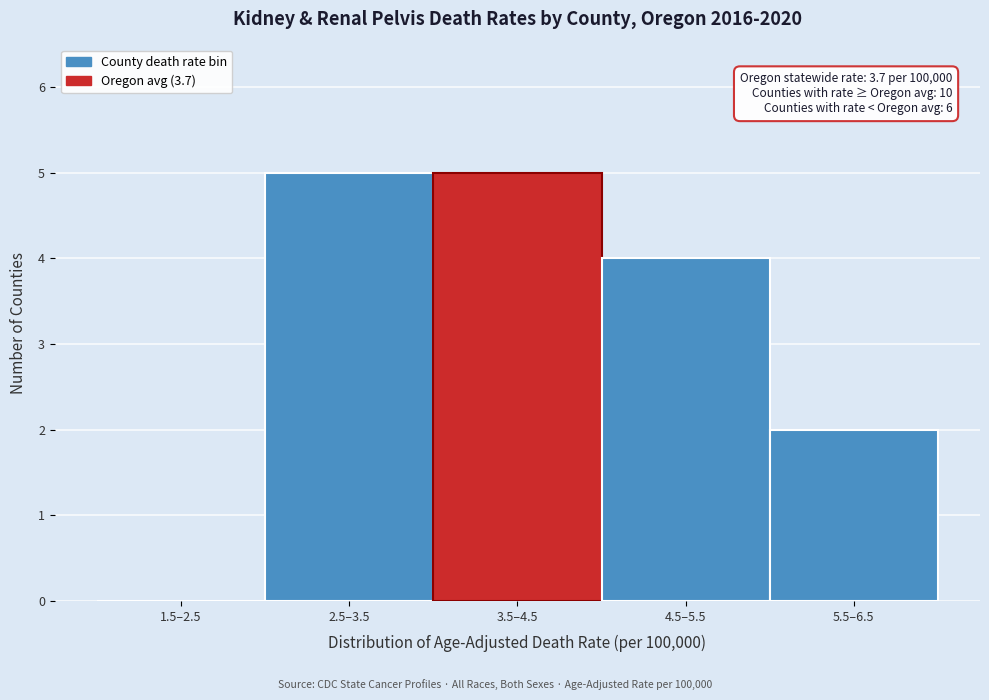

Reading left to right, transcribe all the data shown in this chart.

1.5–2.5=0	2.5–3.5=5	3.5–4.5=5	4.5–5.5=4	5.5–6.5=2